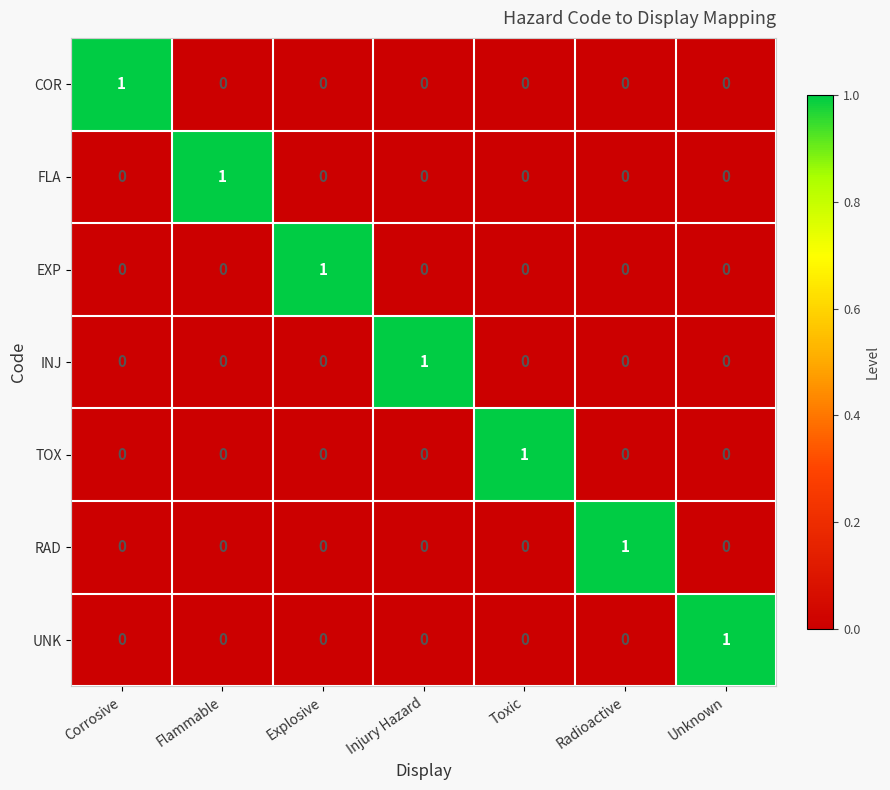

The EXP series shows -1 at Corrosive. True or false?

False